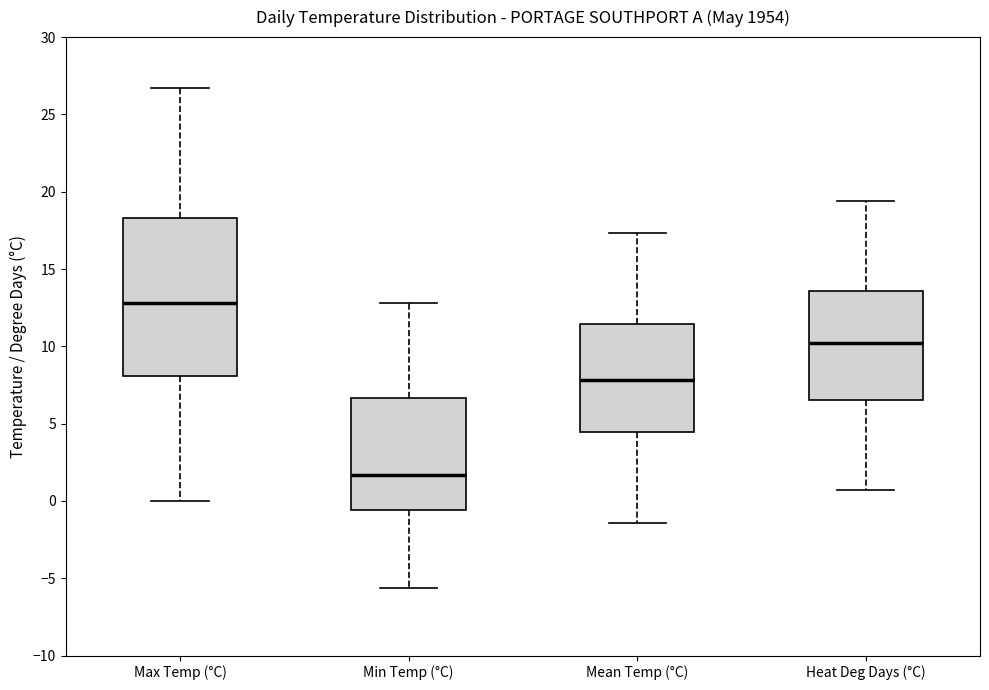

Reading left to right, read every box against the y-axis: the position of its median line, the range the box covers, and the ends of its whiskers. The values are not printed on the chart, so give them approximately, as read against the axis.

Max Temp (°C): median 13.0, box 8.0 to 18.5, whiskers 0.0 to 26.5
Min Temp (°C): median 1.5, box -0.5 to 6.5, whiskers -5.5 to 13.0
Mean Temp (°C): median 8.0, box 4.5 to 11.5, whiskers -1.5 to 17.5
Heat Deg Days (°C): median 10.0, box 6.5 to 13.5, whiskers 0.5 to 19.5